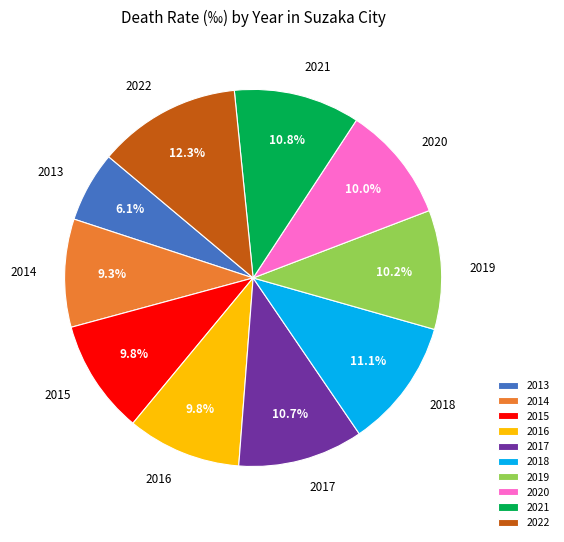

How many segments does this pie chart have?

10